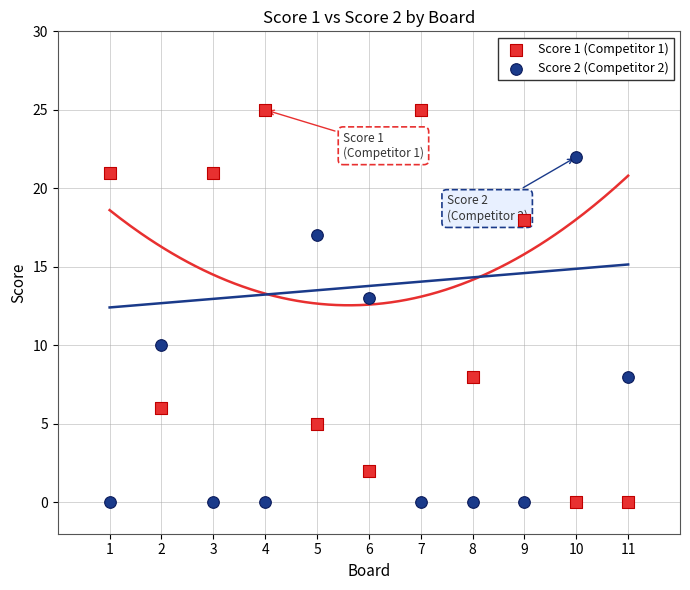

What are all the series names shown in the legend?

Score 1 (Competitor 1), Score 2 (Competitor 2)